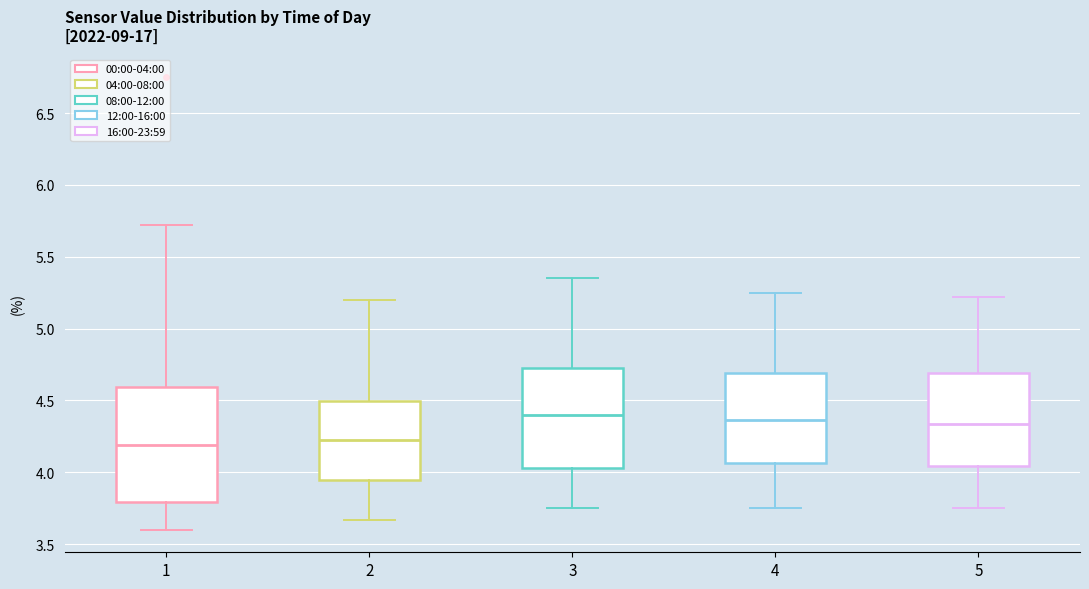

Where is the upper edge of the box at x = 2 on the y-axis? The values are not printed on the chart, so give them approximately, as read against the axis.

4.50